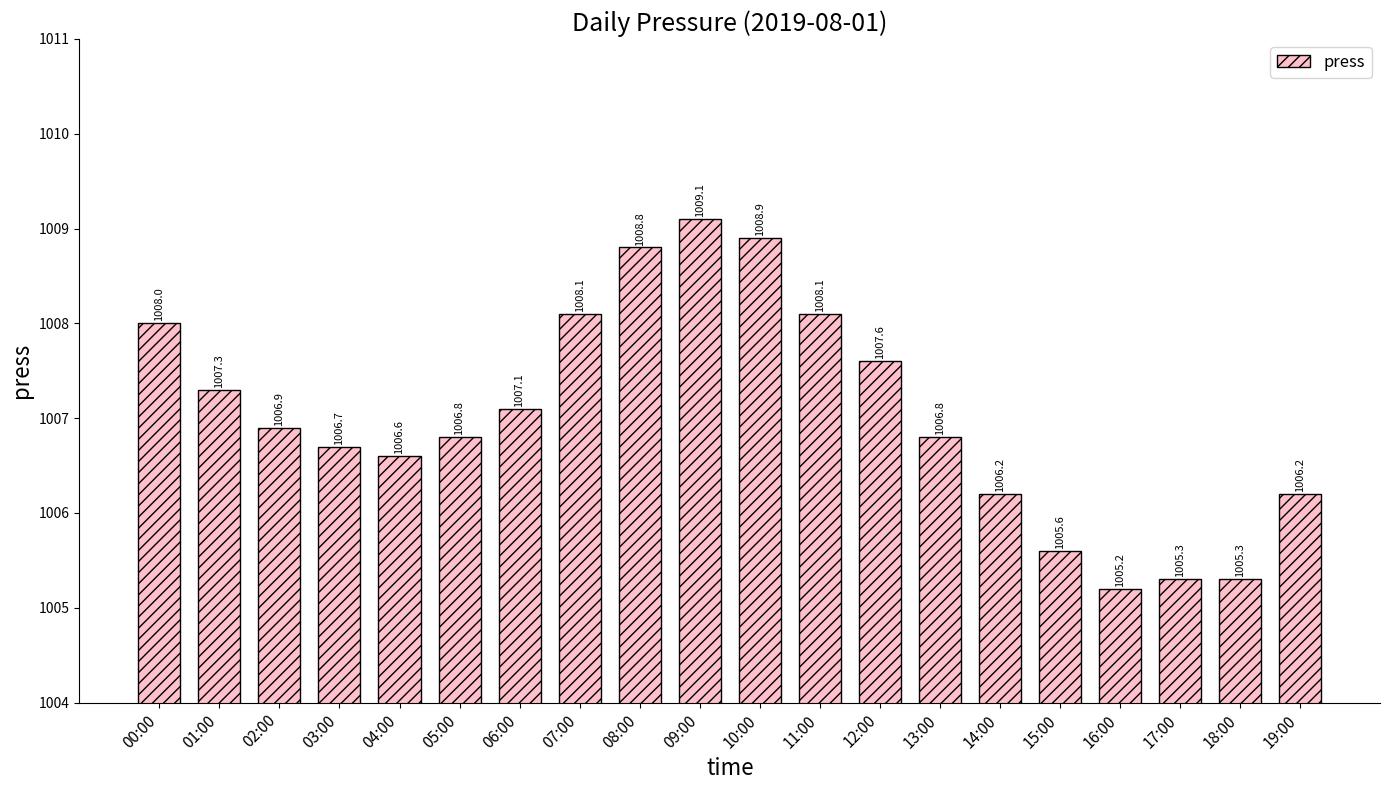

Is it true that the value at 04:00 is 1006.6?

True